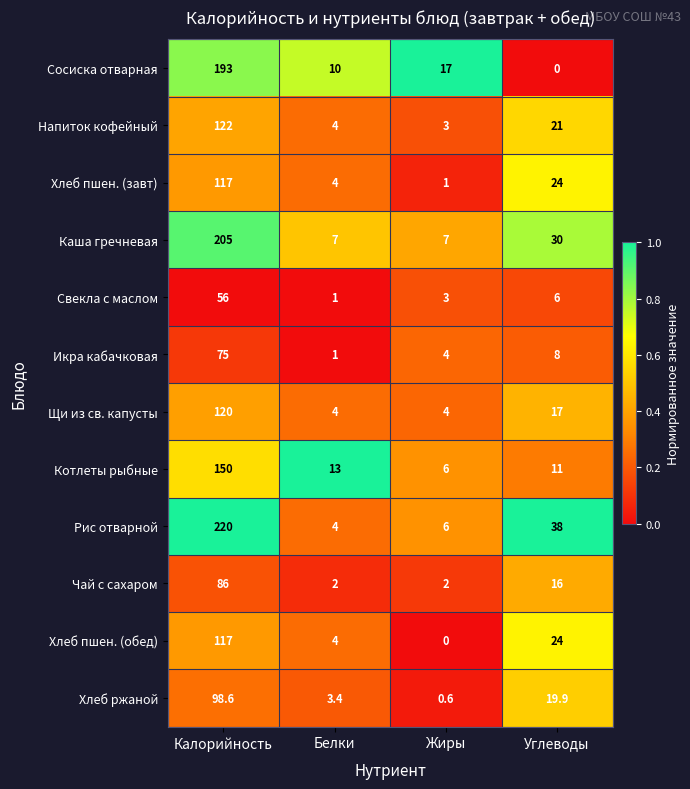

What is the difference between the highest and lowest values at Жиры?

17.0